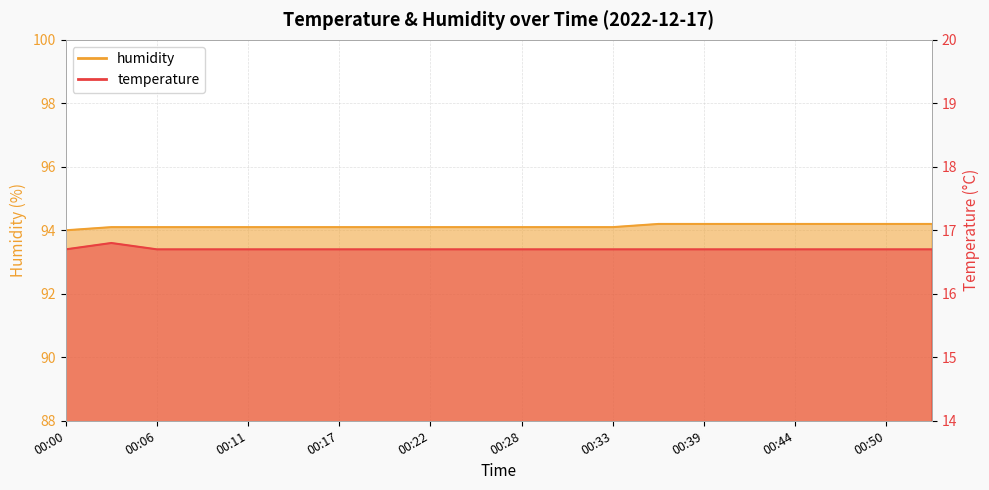

True or false: temperature and humidity cross at least once.

False